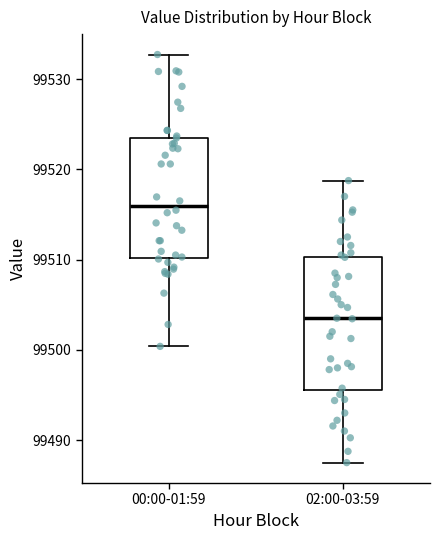

Reading left to right, transcribe this box plot: for each box, give where its median line is, the range the box spans, and where its two whiskers end, as read against the y-axis. The values are not printed on the chart, so give them approximately, as read against the axis.

00:00-01:59: median 99516, box 99510 to 99524, whiskers 99500 to 99533
02:00-03:59: median 99503, box 99496 to 99510, whiskers 99488 to 99519